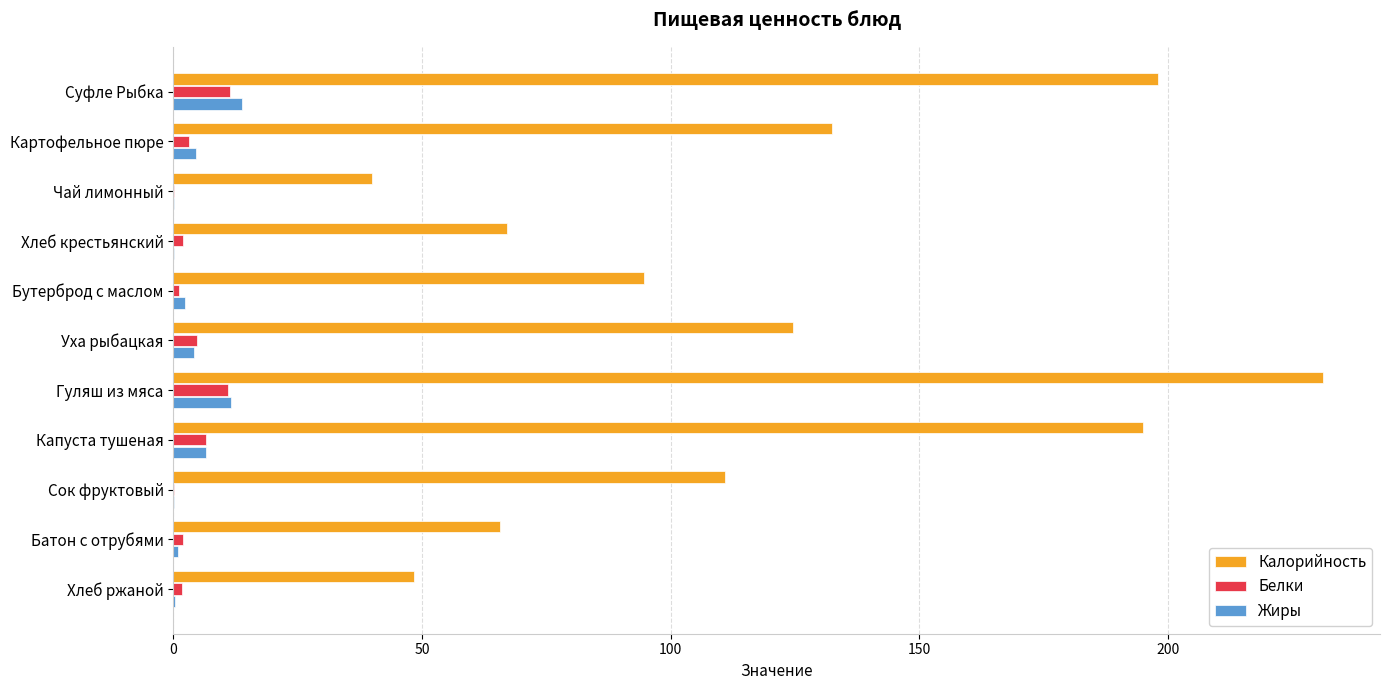

Which series changed the most between Бутерброд с маслом and Хлеб ржаной?

Калорийность